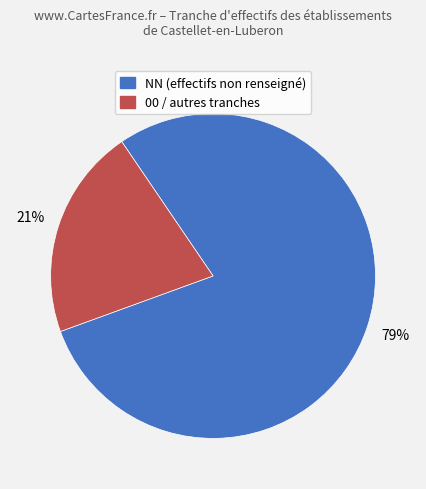

Does any single category account for the majority?

Yes